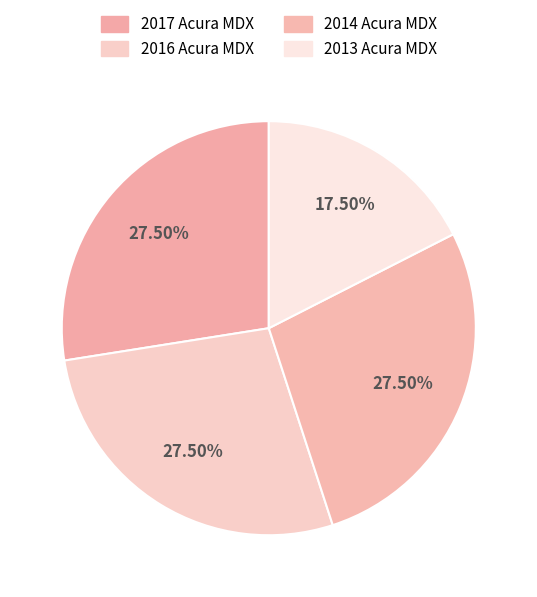

Which slice is the smallest?

2013 Acura MDX